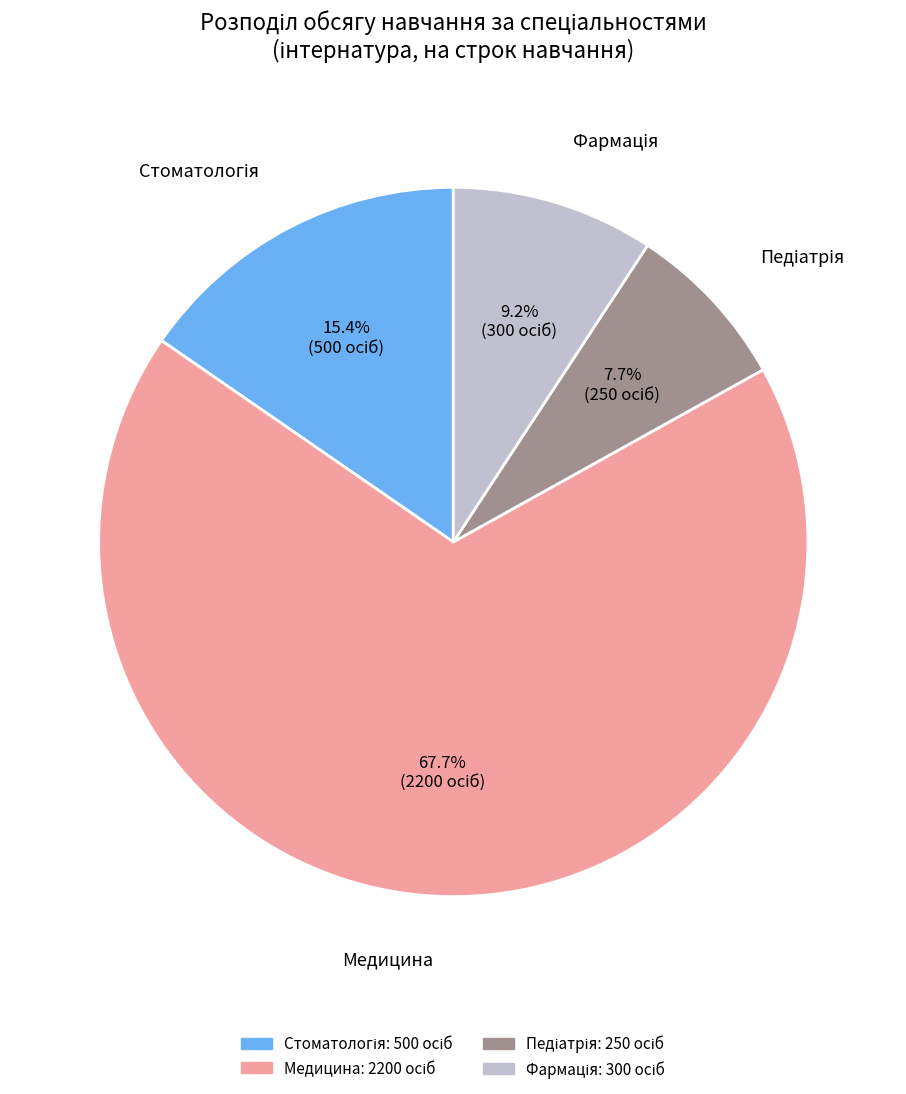

Is there any slice that represents more than half of the pie?

Yes